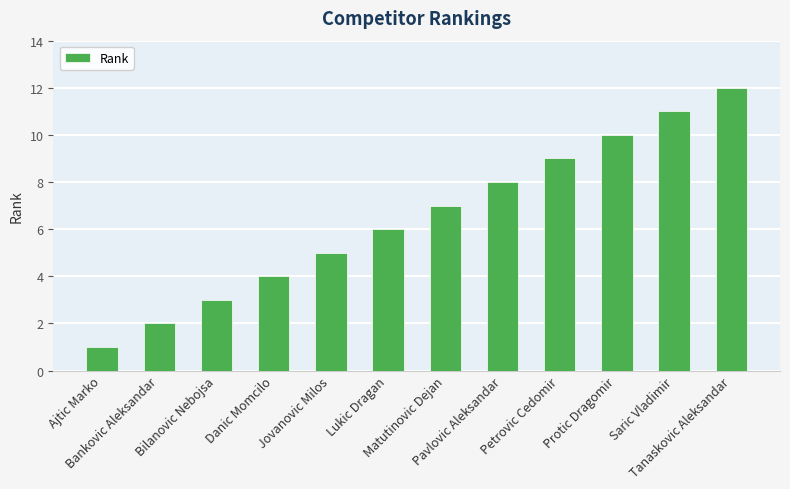

What is the approximate value at Petrovic Cedomir, to the nearest 5?

10